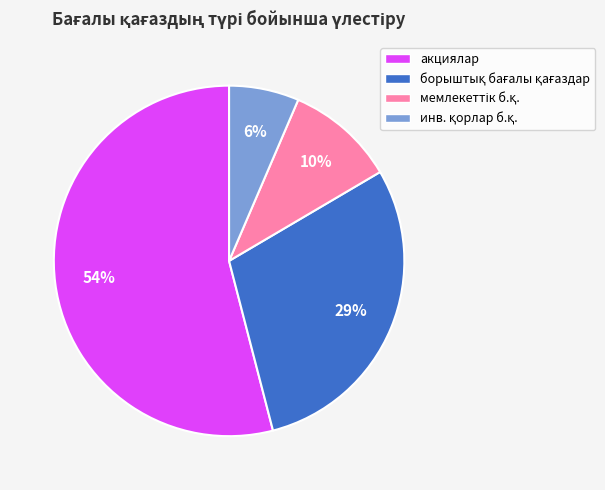

What is the largest slice in the pie chart?

акциялар